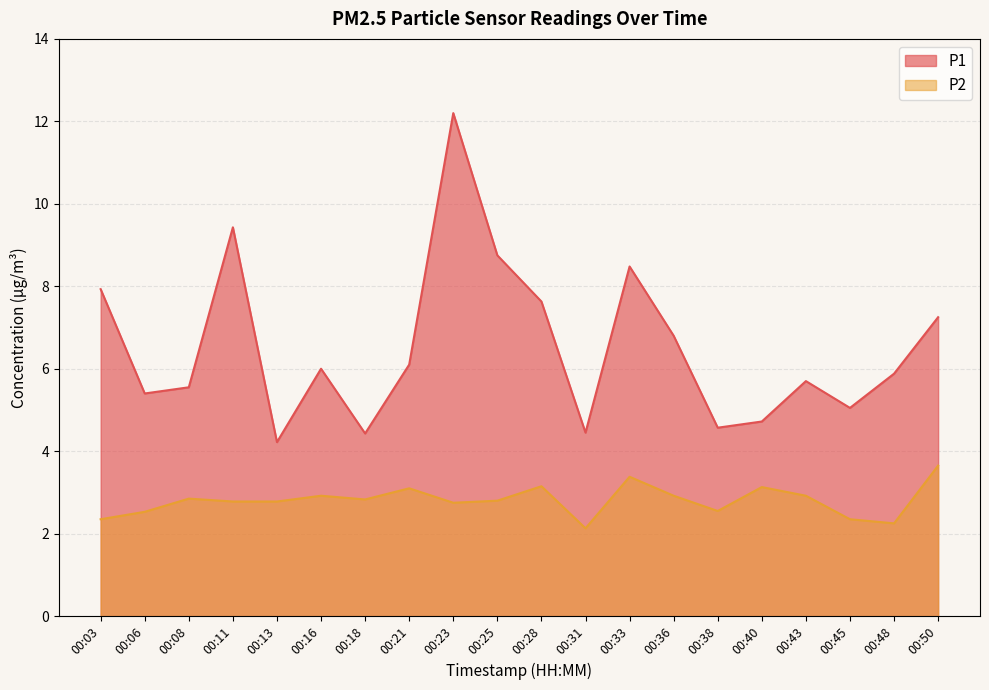

Count the number of categories in the chart.

20